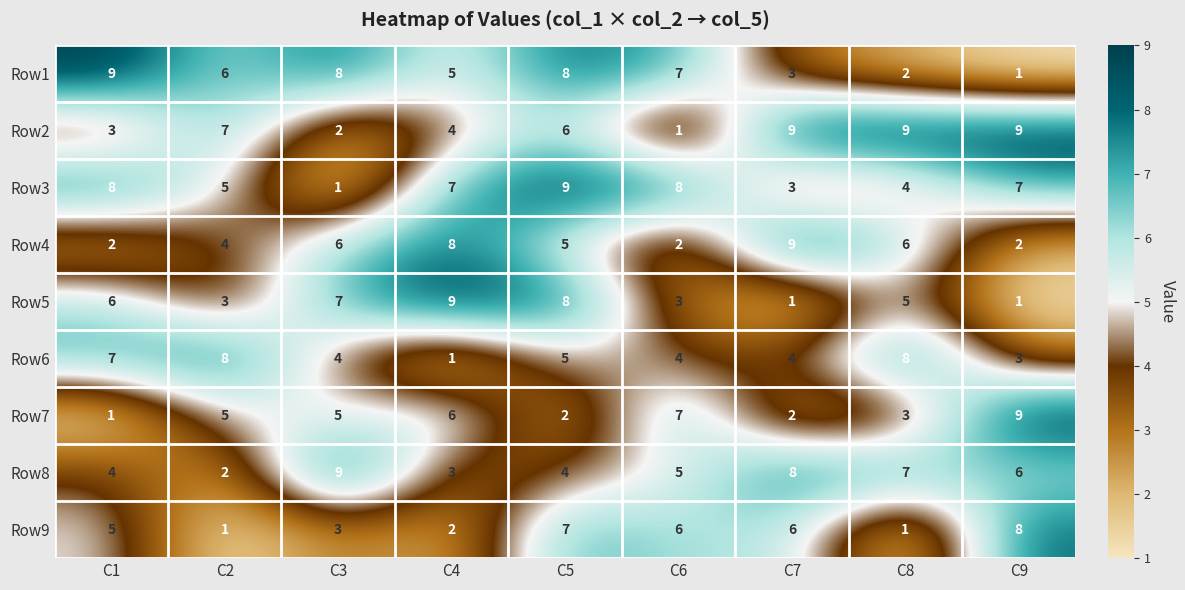

Between C2 and C4, which series saw the biggest shift?

Row6